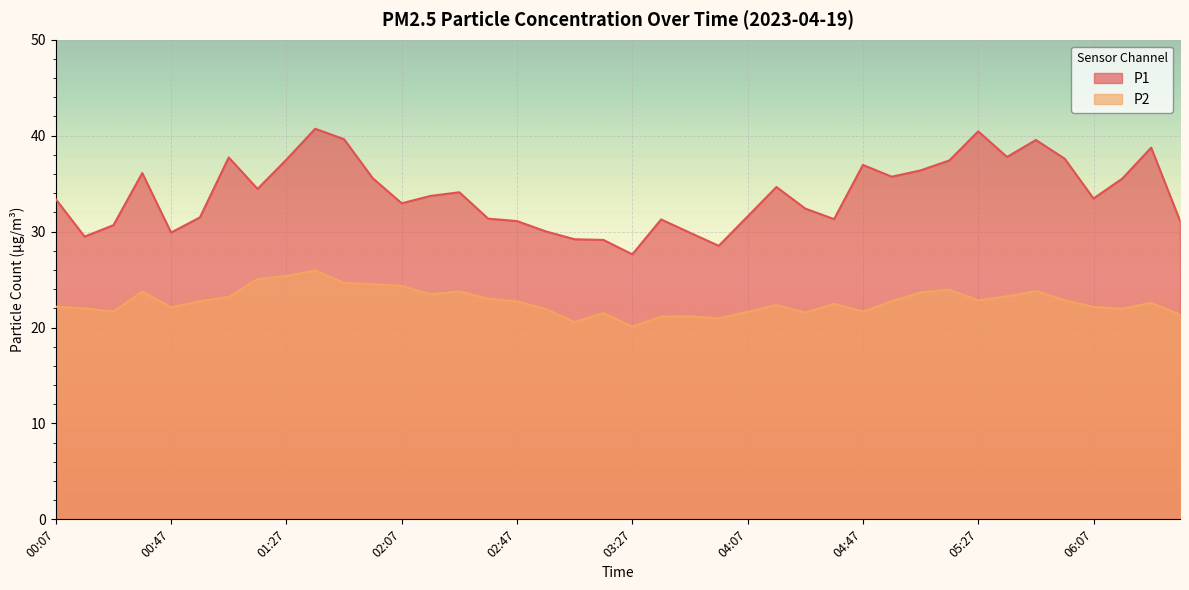

What is the difference between the second highest and second lowest values in the P1 series?

11.9